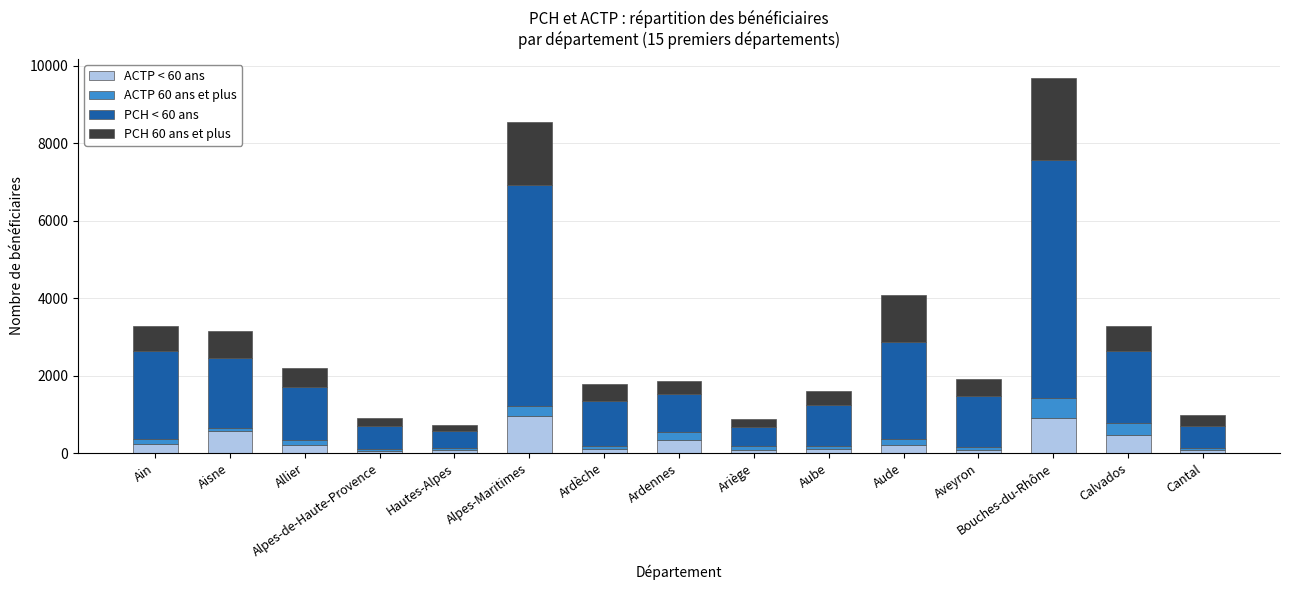

Which series has the largest total across all categories?

PCH < 60 ans